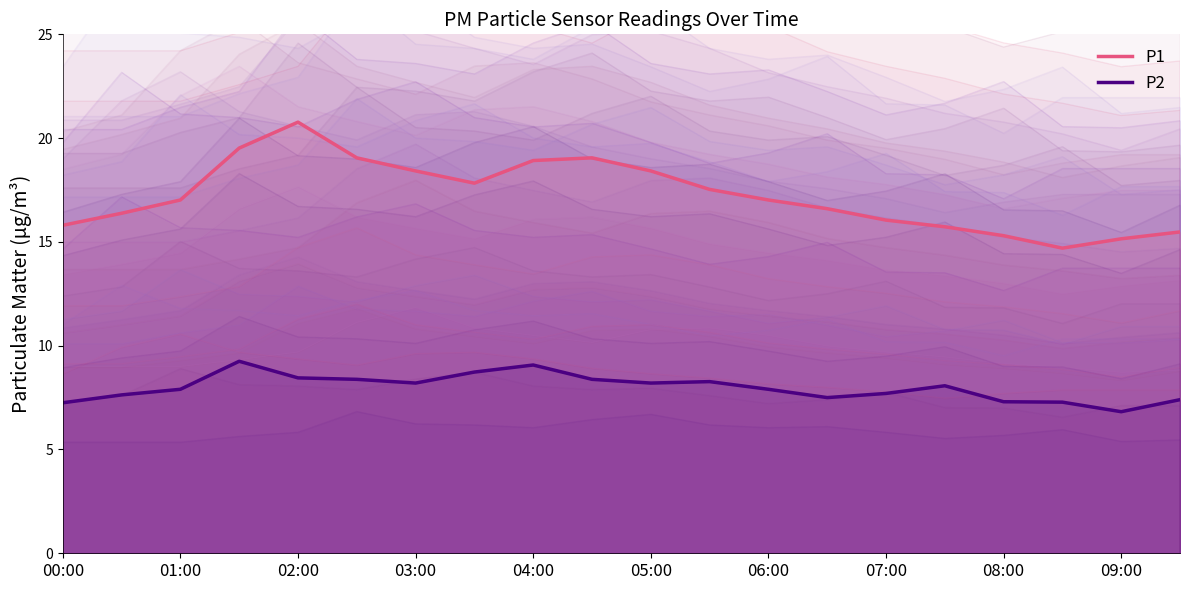

What is the lowest value of the P2 series?

6.8